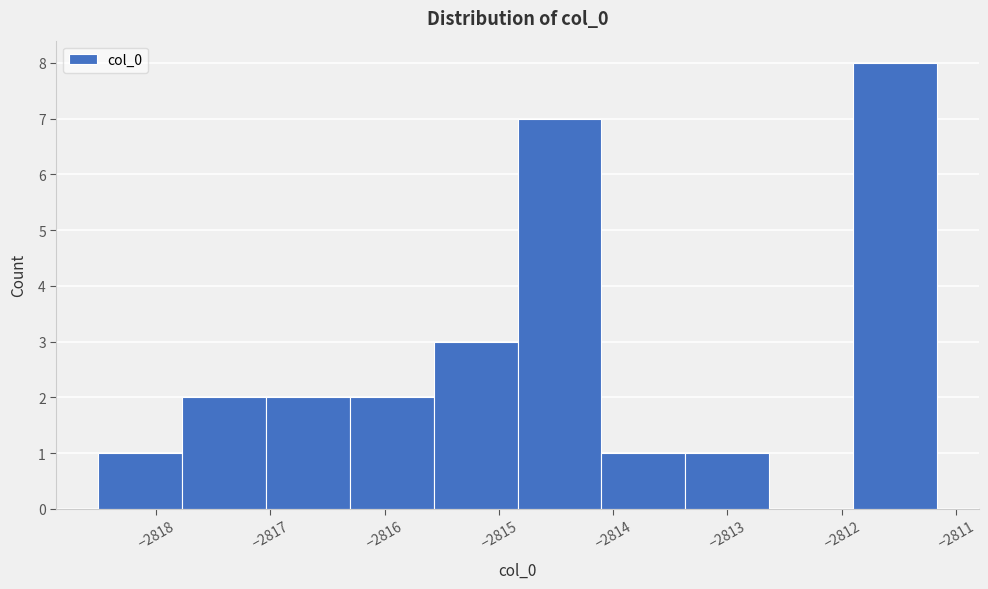

What is the height of the bar covering -2817.0 to -2816.3 on the x-axis? Neither the bar edges nor the heights are printed on the chart, so give them approximately, as read against the axes.

2